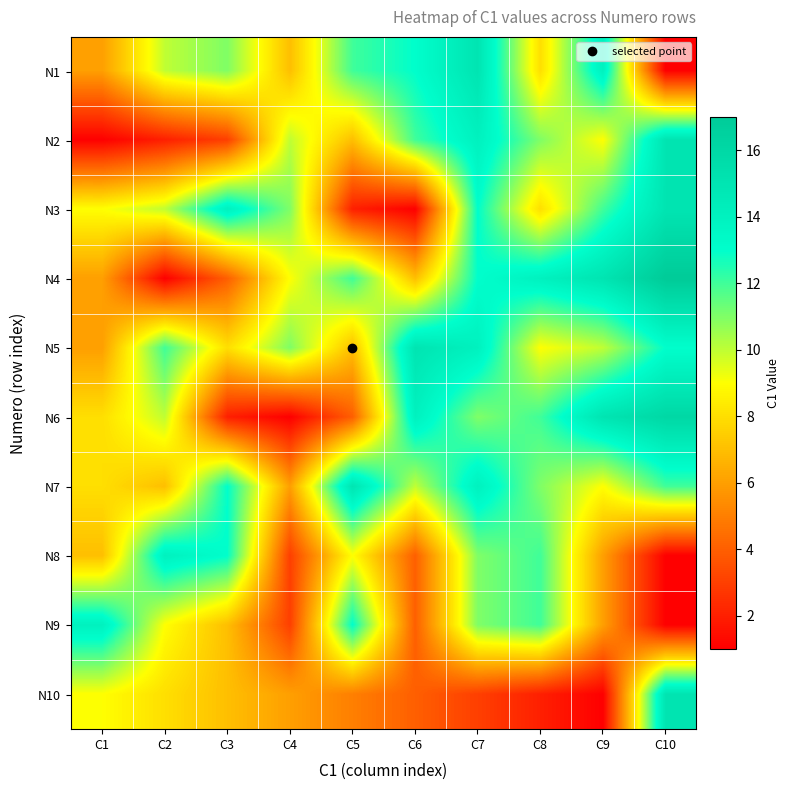

Reading left to right, transcribe all the data shown in this chart.

N1: C1=6	C2=10	C3=11	C4=7	C5=12	C6=13	C7=15	C8=8	C9=14	C10=1
N2: C1=1	C2=2	C3=3	C4=10	C5=7	C6=12	C7=14	C8=11	C9=9	C10=15
N3: C1=9	C2=10	C3=14	C4=11	C5=2	C6=1	C7=13	C8=8	C9=12	C10=15
N4: C1=6	C2=1	C3=4	C4=9	C5=12	C6=7	C7=13	C8=14	C9=15	C10=17
N5: C1=6	C2=12	C3=8	C4=11	C5=7	C6=15	C7=14	C8=9	C9=10	C10=13
N6: C1=8	C2=10	C3=2	C4=1	C5=4	C6=14	C7=11	C8=12	C9=15	C10=16
N7: C1=8	C2=7	C3=13	C4=6	C5=15	C6=10	C7=14	C8=11	C9=9	C10=12
N8: C1=7	C2=14	C3=13	C4=3	C5=9	C6=4	C7=11	C8=12	C9=6	C10=1
N9: C1=14	C2=9	C3=7	C4=3	C5=13	C6=4	C7=11	C8=12	C9=6	C10=1
N10: C1=9	C2=8	C3=7	C4=6	C5=5	C6=4	C7=3	C8=2	C9=1	C10=15